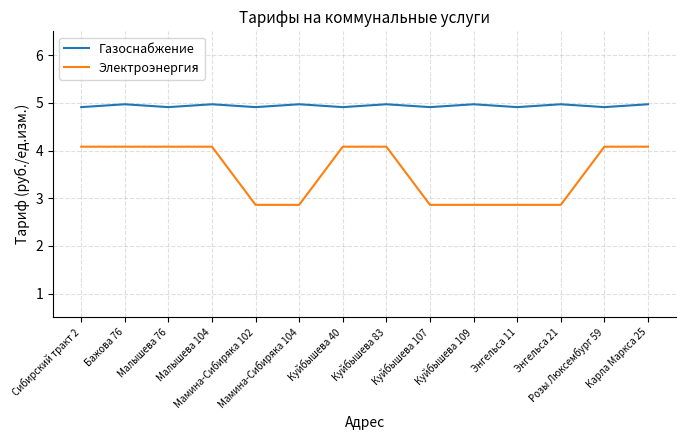

What are all the series names shown in the legend?

Газоснабжение, Электроэнергия